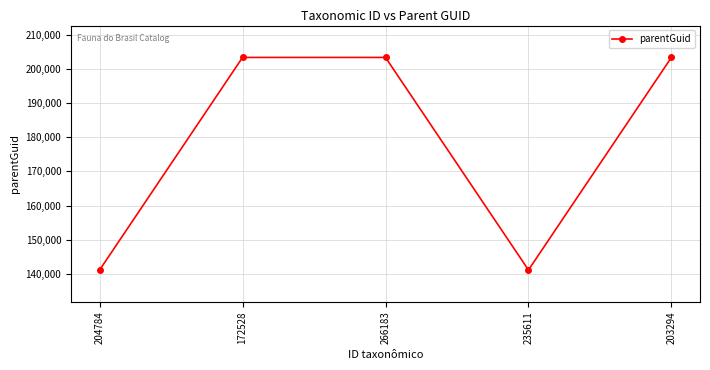

The chart shows a value of 338793 at 203294. True or false?

False